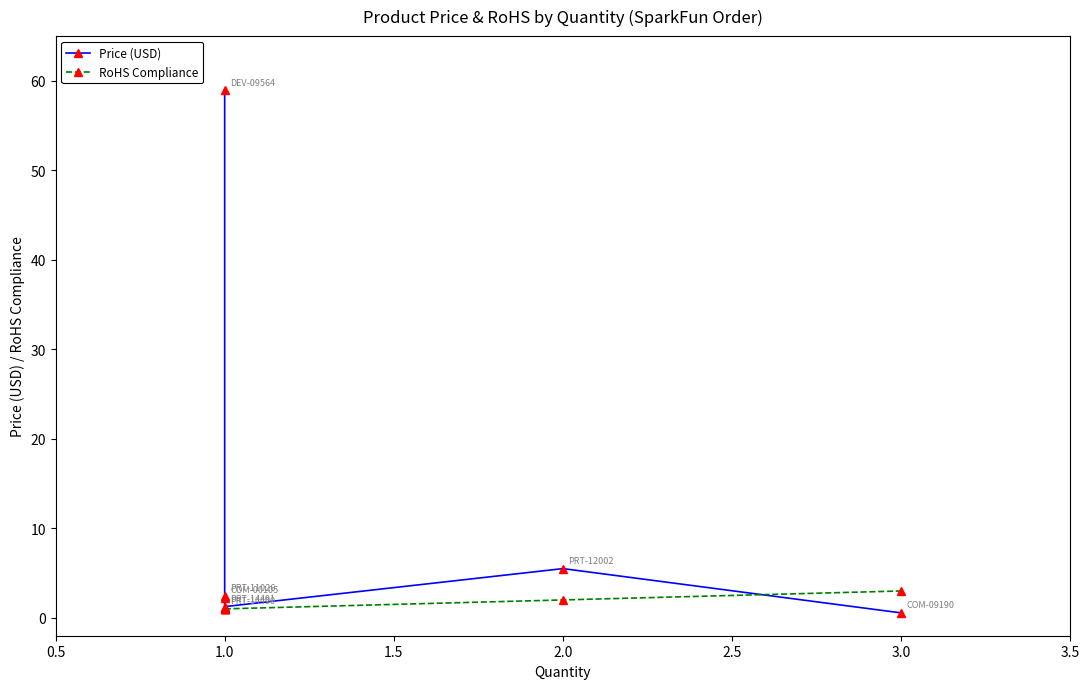

Which has a higher value, 1.0 or 3.0?

1.0